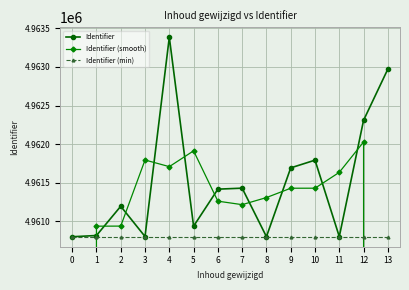

The value of Identifier (smooth) at 6 is 3242775.0. True or false?

False